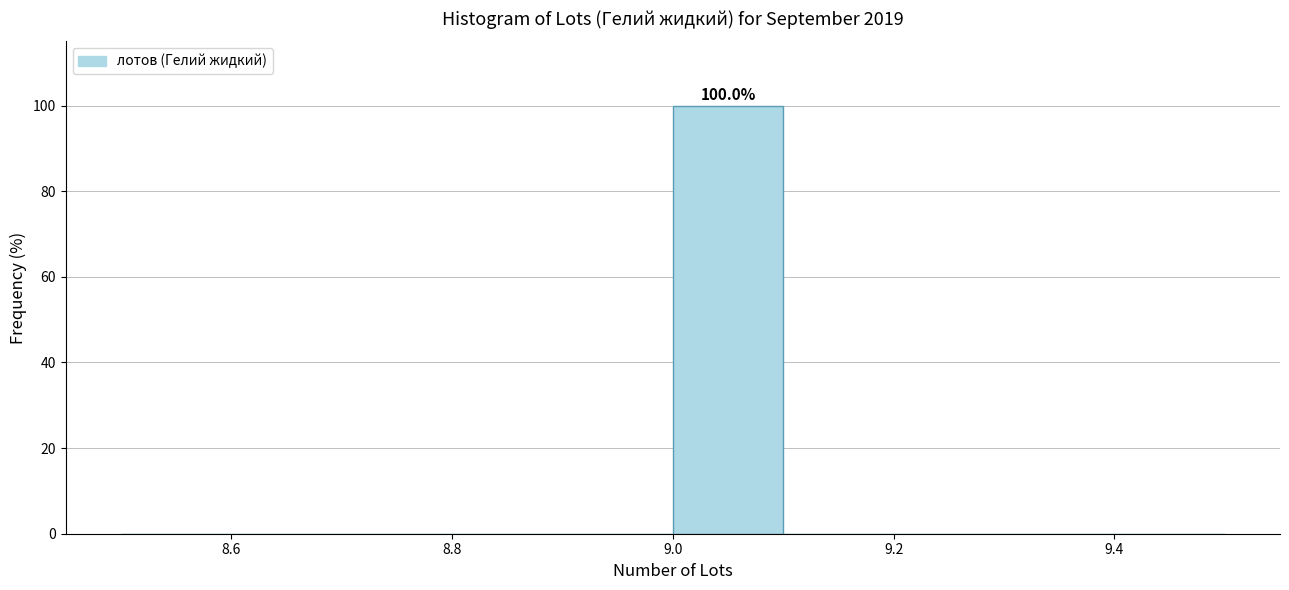

Which range on the x-axis has the tallest bar?

9.0 to 9.1